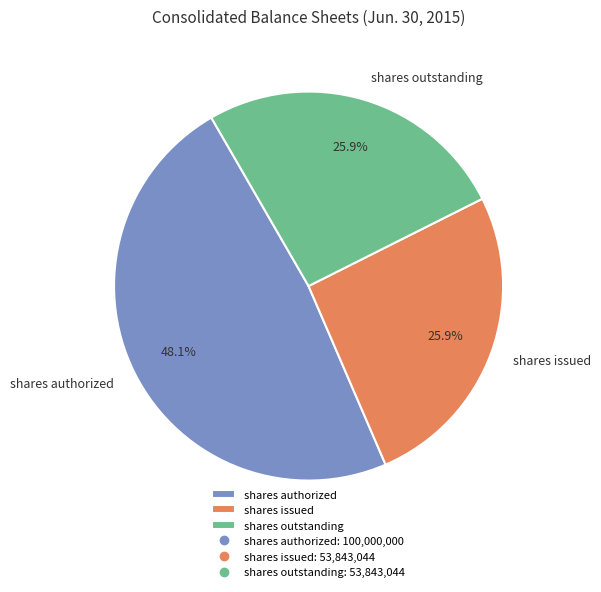

Is there any slice that represents more than half of the pie?

No